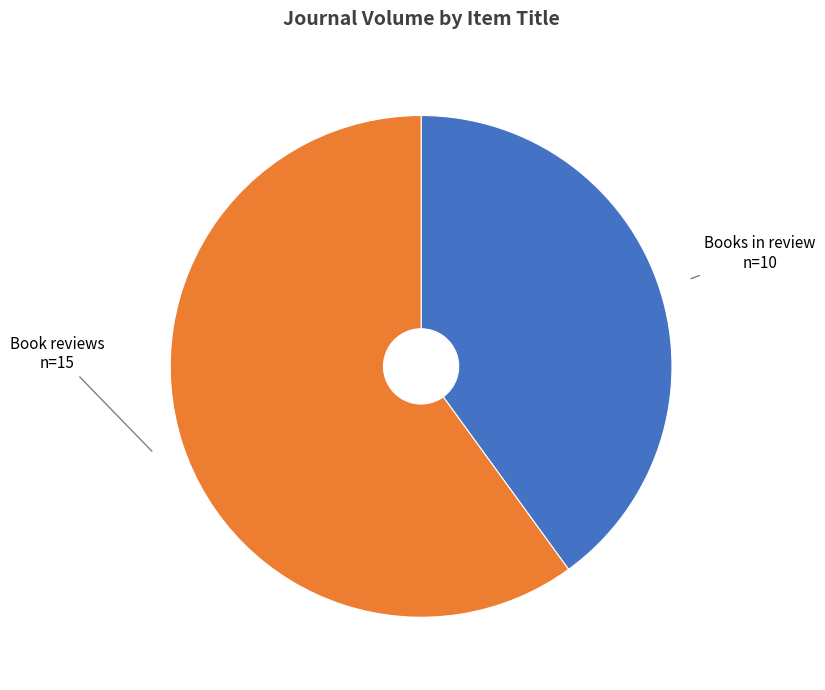

Approximately how many times larger is the value at Books in review compared to Book reviews?

0.7